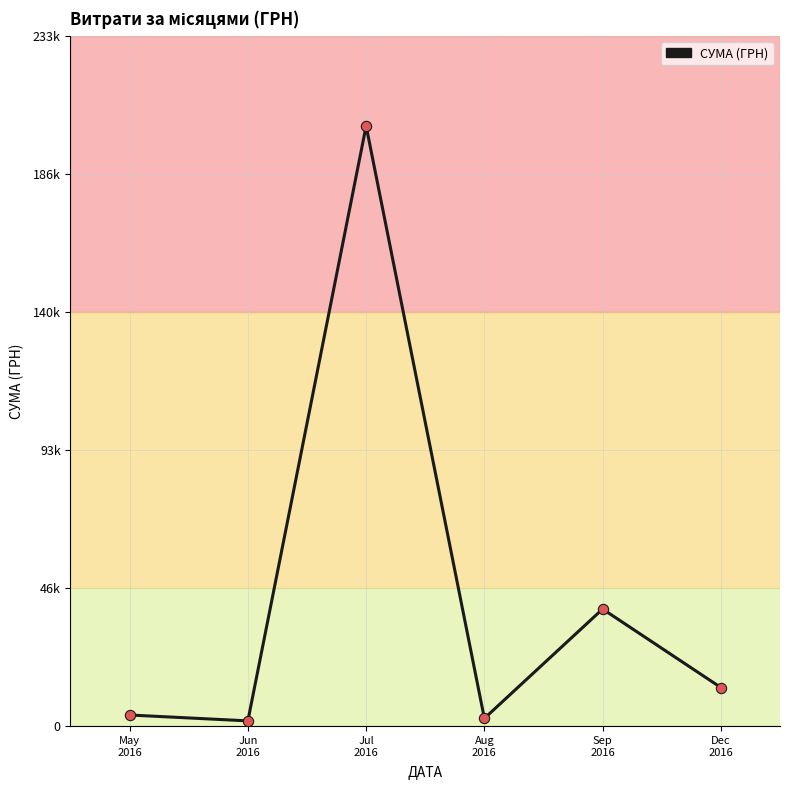

Approximately how many times larger is the value at Jun
2016 compared to Dec
2016?

0.1